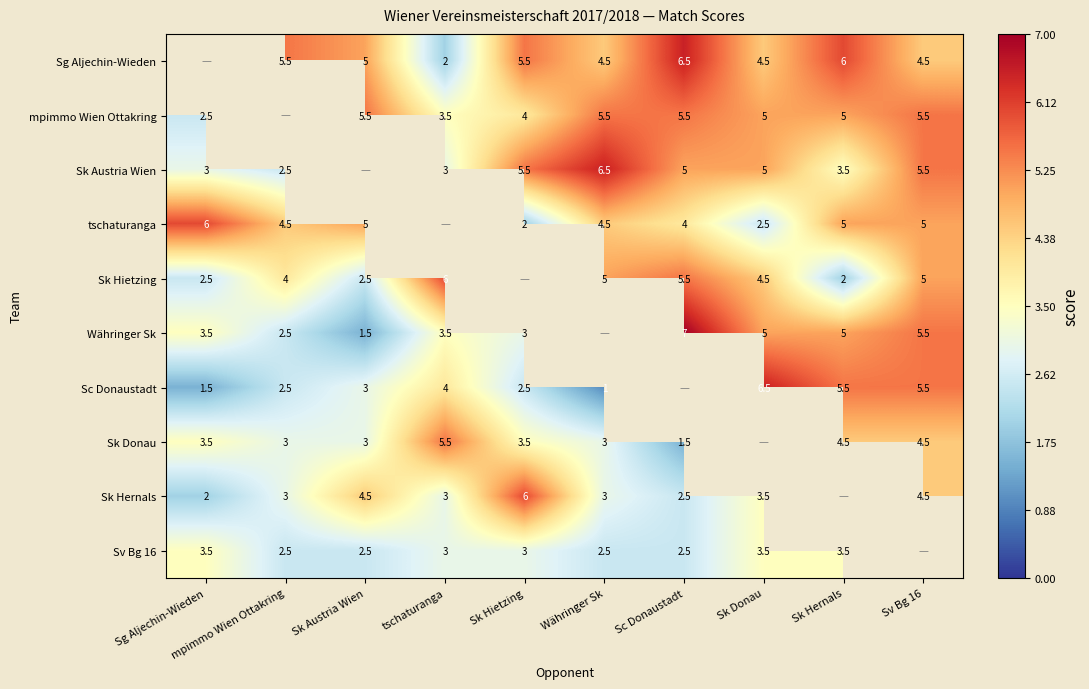

What is the difference between the Sg Aljechin-Wieden values at Währinger Sk and mpimmo Wien Ottakring?

1.0